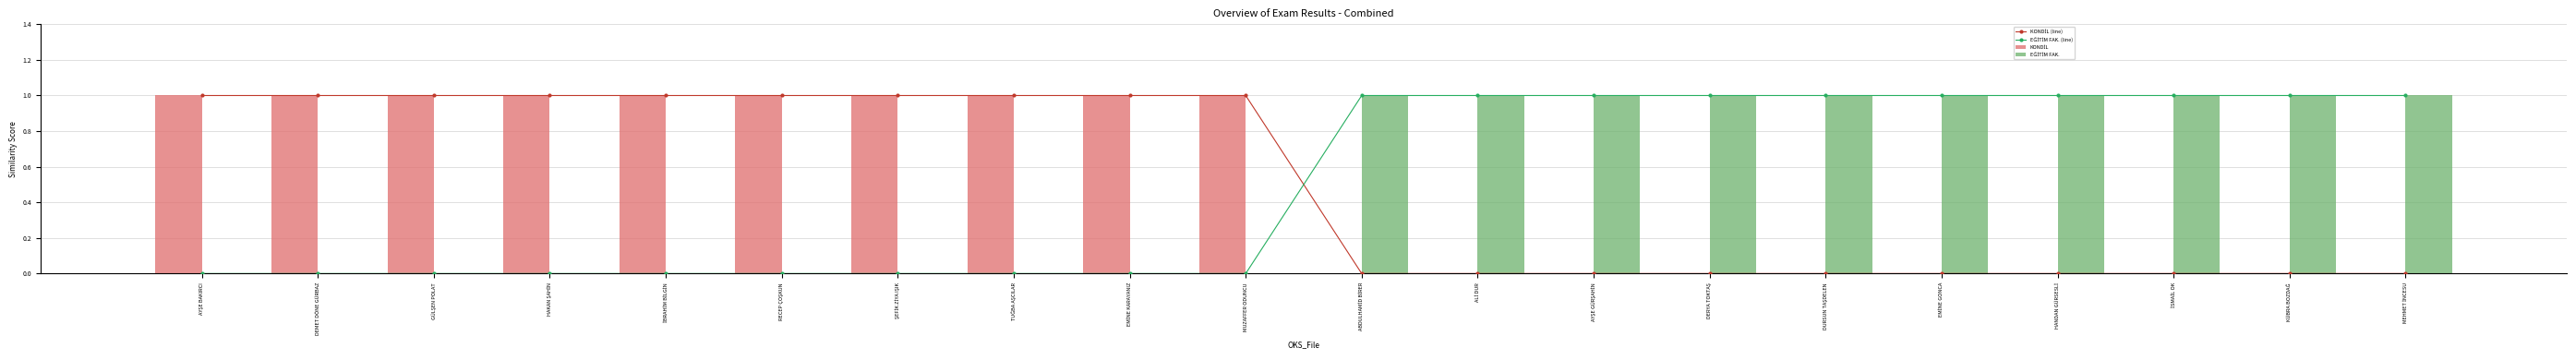

What are all the series names shown in the legend?

KONDİL (line), EĞİTİM FAK. (line), KONDİL, EĞİTİM FAK.